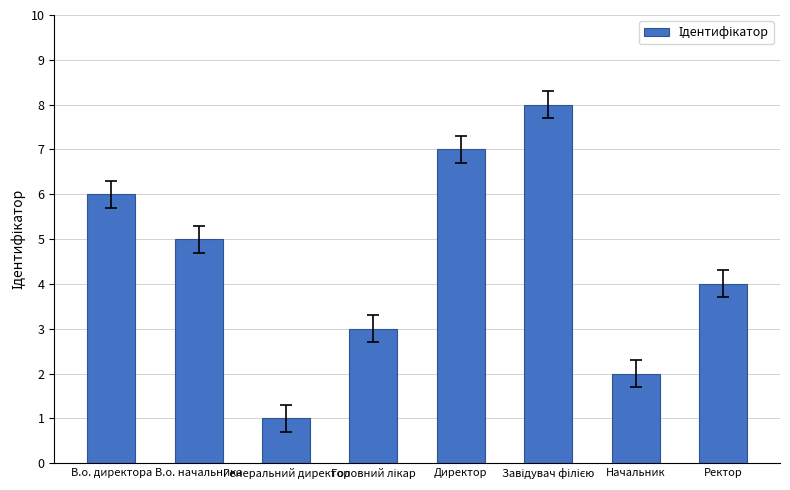

What is the label of the 5th bar from the left?

Директор